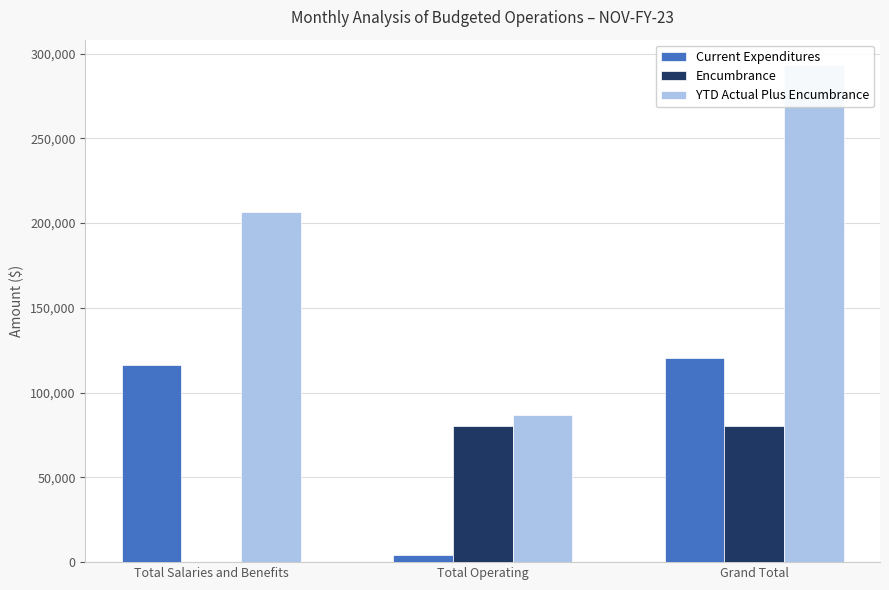

Which series has the widest spread of values?

YTD Actual Plus Encumbrance